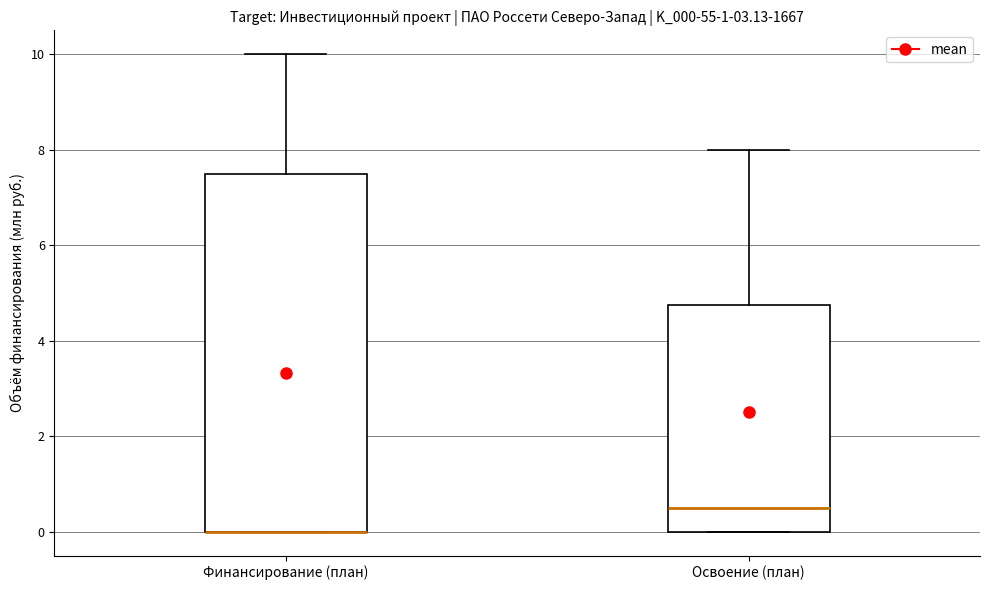

Reading left to right, transcribe this box plot: for each box, give where its median line is, the range the box spans, and where its two whiskers end, as read against the y-axis. The values are not printed on the chart, so give them approximately, as read against the axis.

Финансирование (план): median 0.0 (drawn on the box's lower edge), box 0.0 to 7.6, whiskers 0.0 to 10.0
Освоение (план): median 0.6, box 0.0 to 4.8, whiskers 0.0 to 8.0